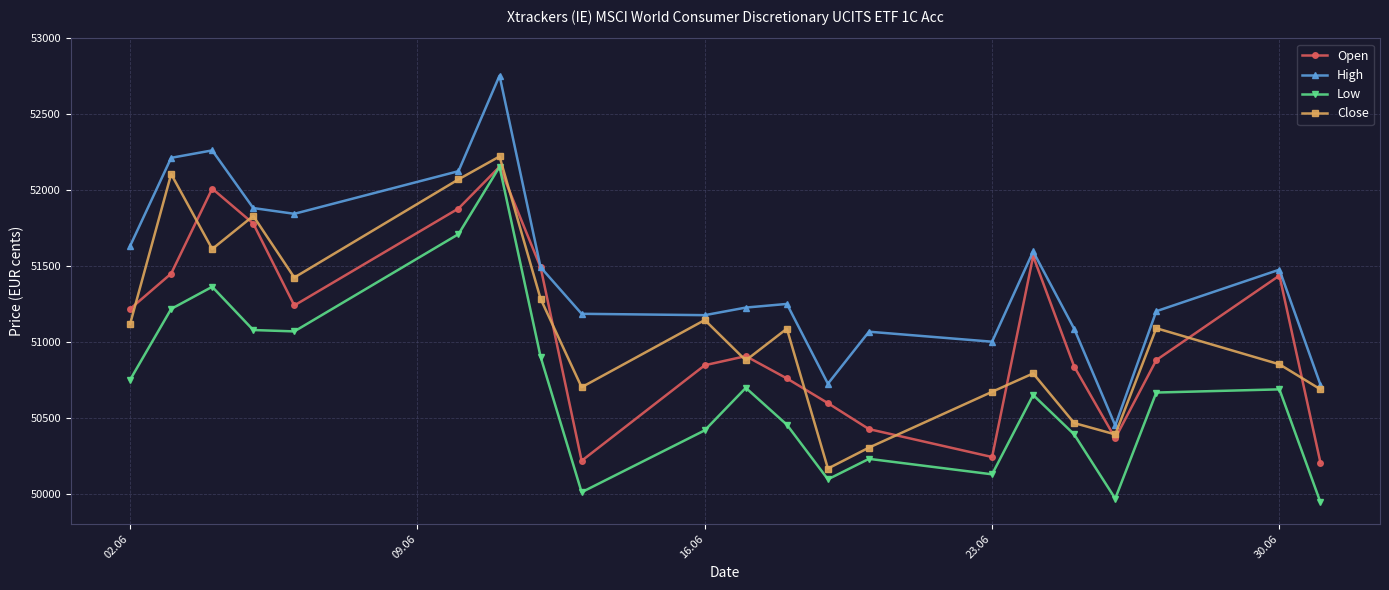

What is the value of the High point at the 17th from the left?

51086